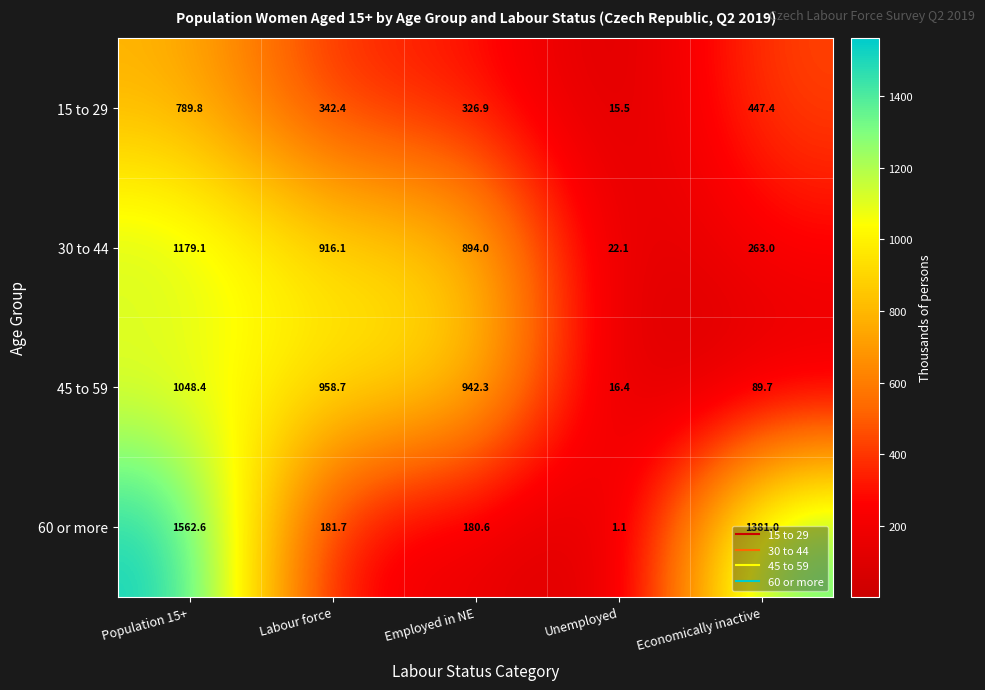

Rank the series by their maximum value, from lowest to highest.

15 to 29, 45 to 59, 30 to 44, 60 or more